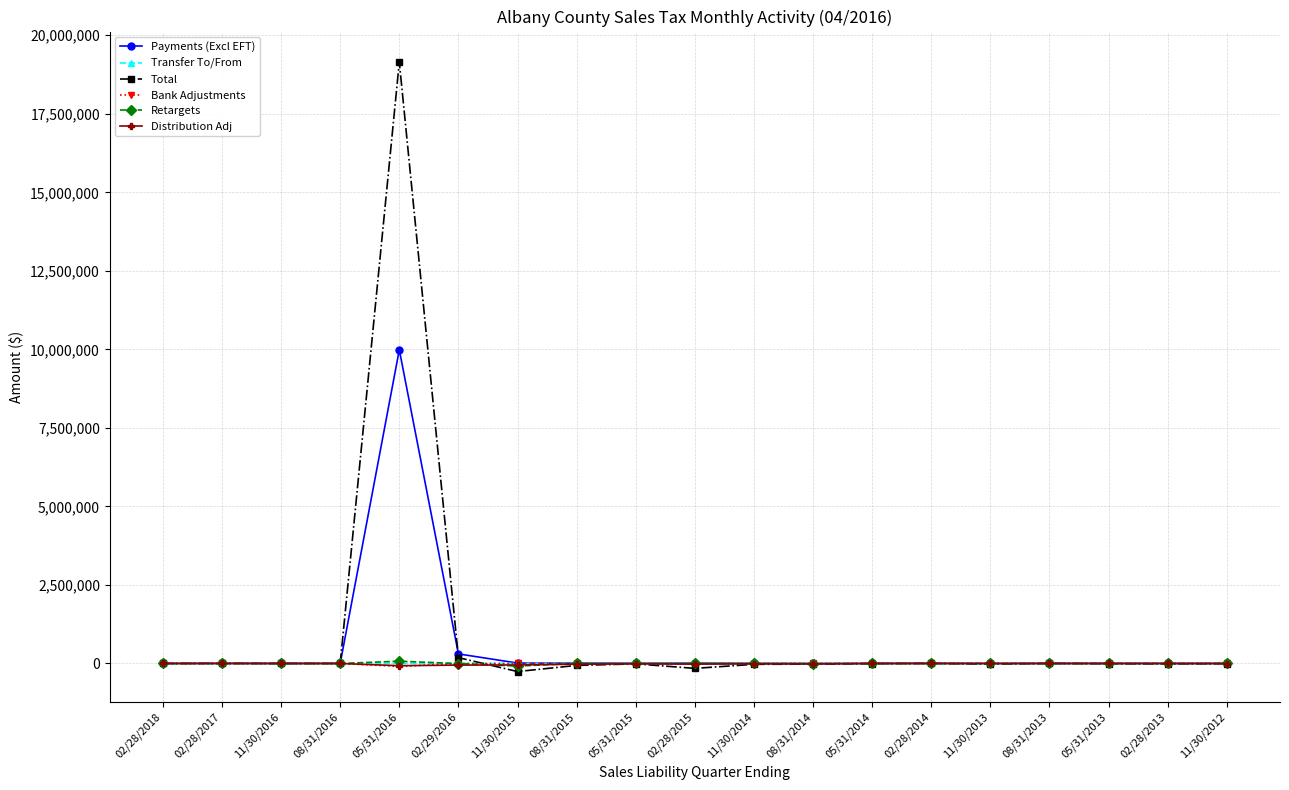

What value does the Total series have at 11/30/2015?

-256979.2